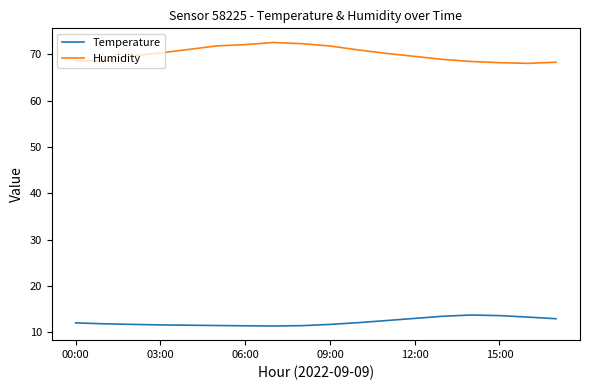

What is the difference between the maximum and minimum values in the Temperature series?

2.4